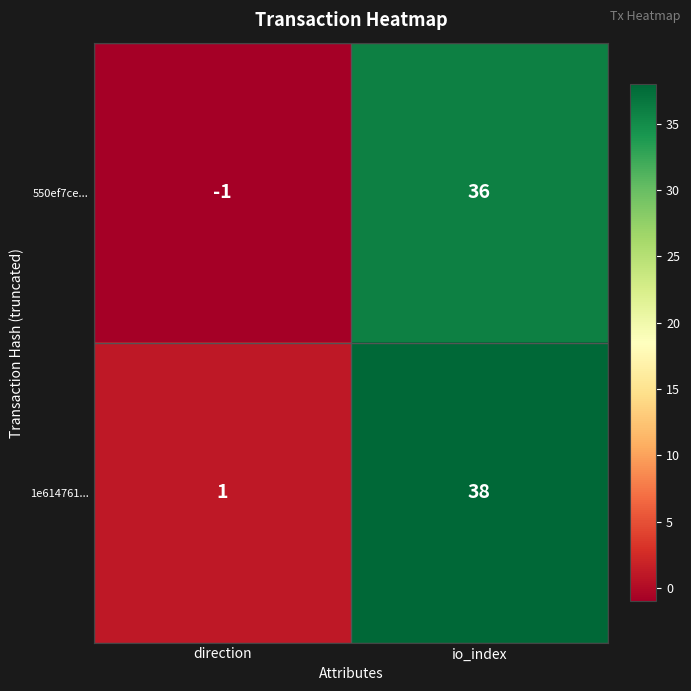

At how many categories does at least one series exceed 12?

1